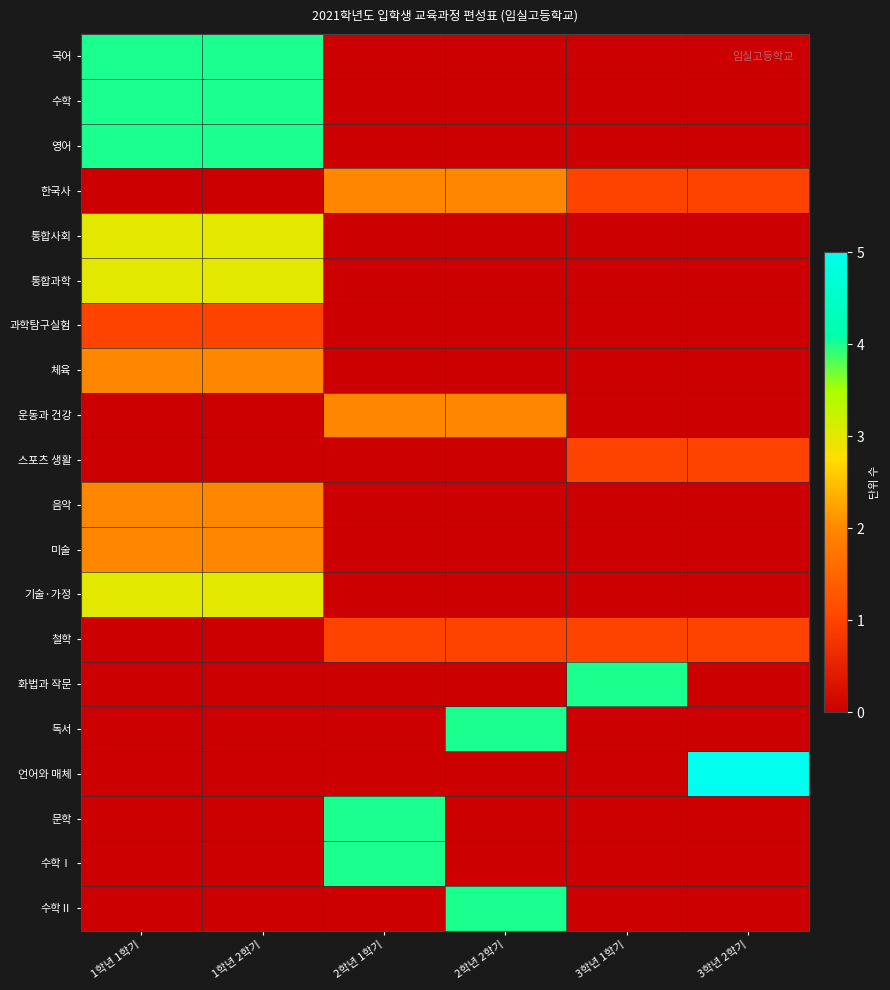

At 3학년 1학기, list the series in order from smallest to largest.

국어, 수학, 영어, 통합사회, 통합과학, 과학탐구실험, 체육, 운동과 건강, 음악, 미술, 기술·가정, 독서, 언어와 매체, 문학, 수학Ⅰ, 수학Ⅱ, 한국사, 스포츠 생활, 철학, 화법과 작문